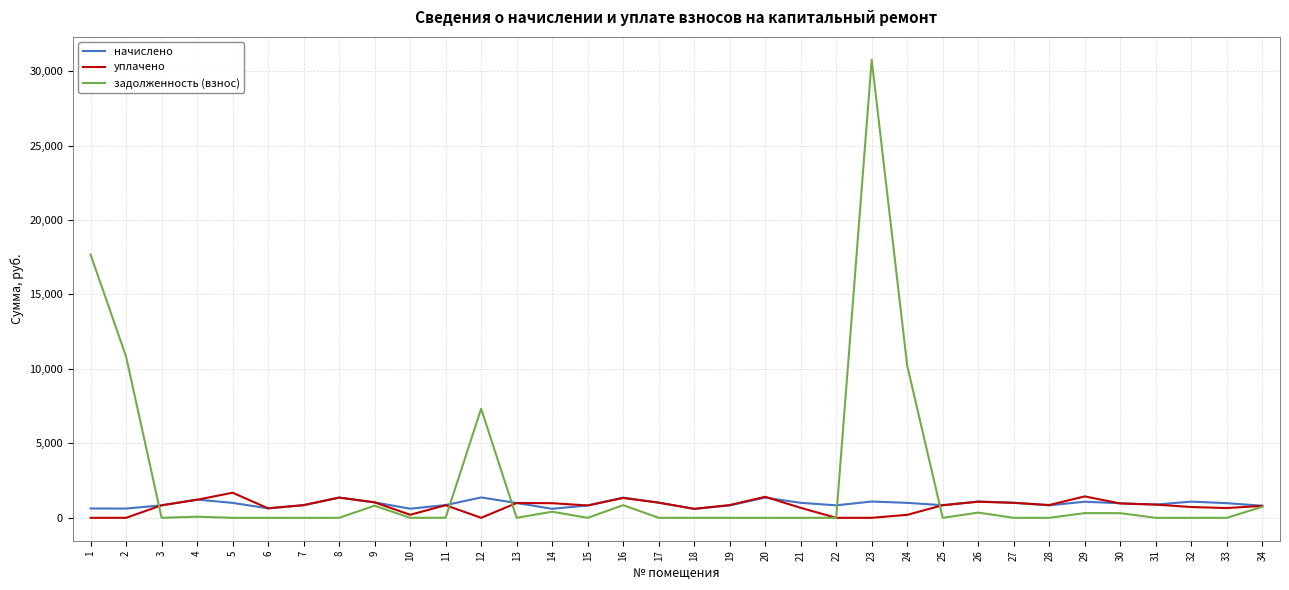

Count the number of categories in the chart.

34